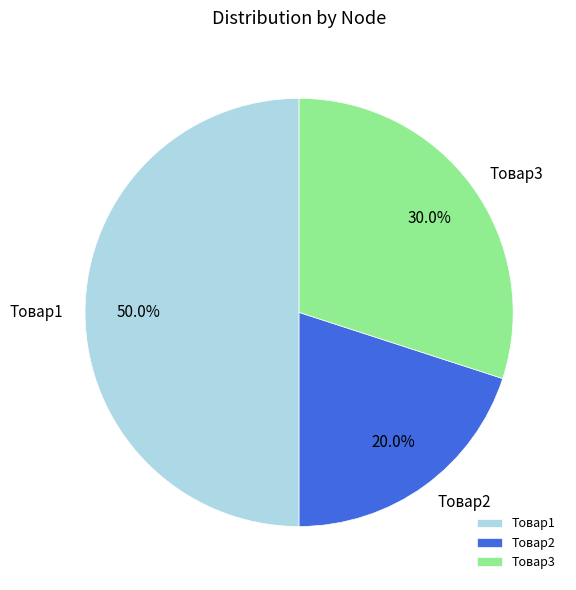

Does Товар2 represent more than half of the total?

No